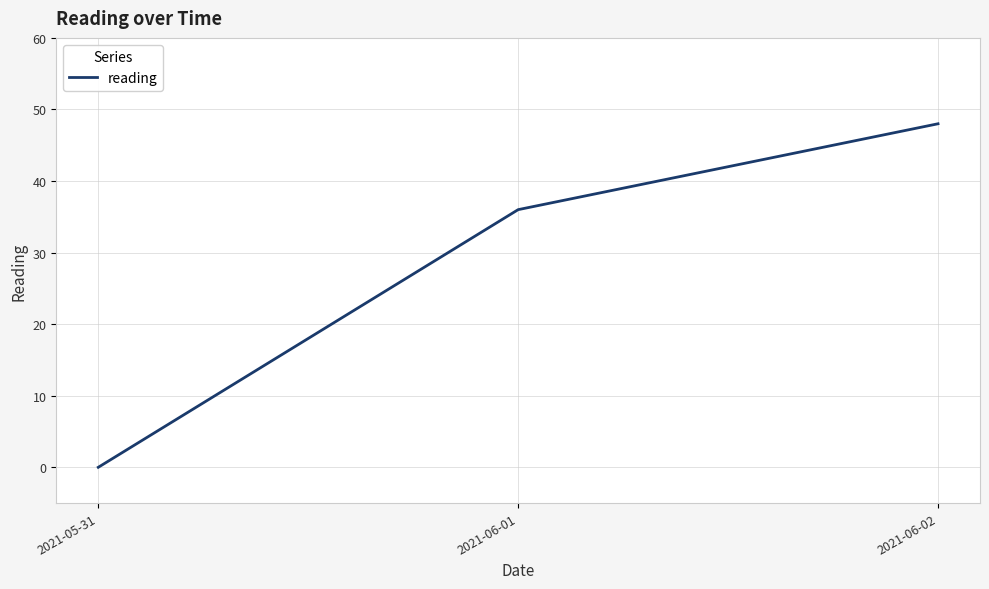

What is the difference between the values at 2021-06-02 and 2021-05-31?

48